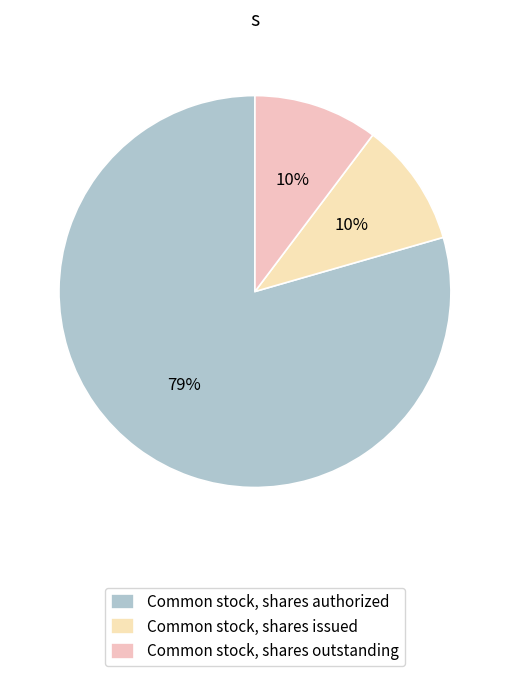

Is Common stock, shares authorized the majority of the pie?

Yes